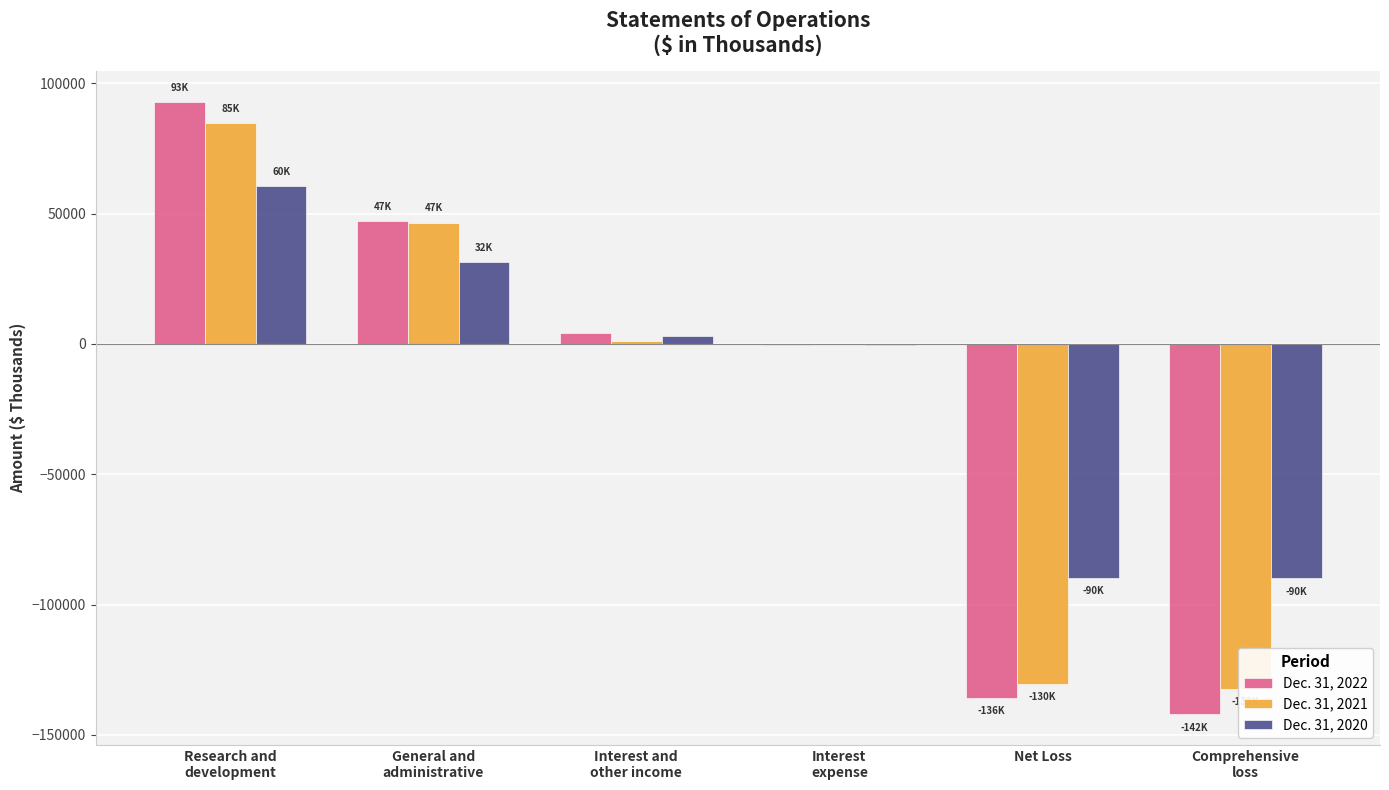

What is the label of the 5th bar from the left?

Net Loss